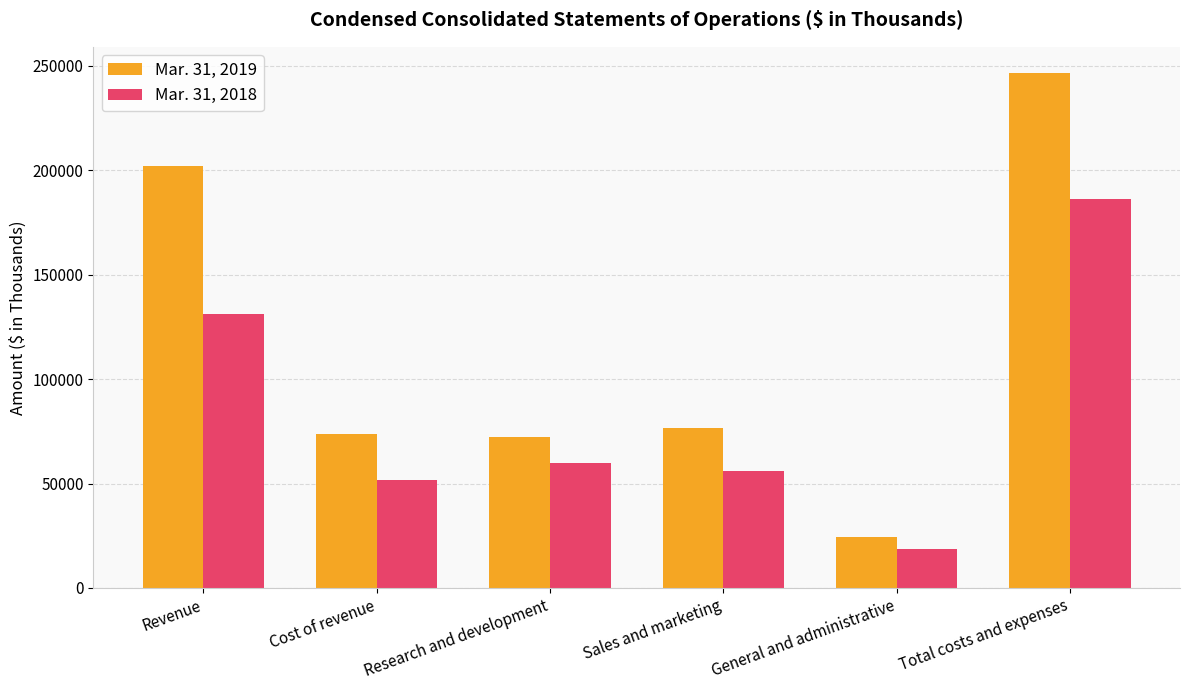

Reading right to left, transcribe all the data shown in this chart.

Mar. 31, 2019: Total costs and expenses=246737	General and administrative=24205	Sales and marketing=76394	Research and development=72444	Cost of revenue=73694	Revenue=201911
Mar. 31, 2018: Total costs and expenses=186341	General and administrative=18867	Sales and marketing=55774	Research and development=60047	Cost of revenue=51653	Revenue=131359